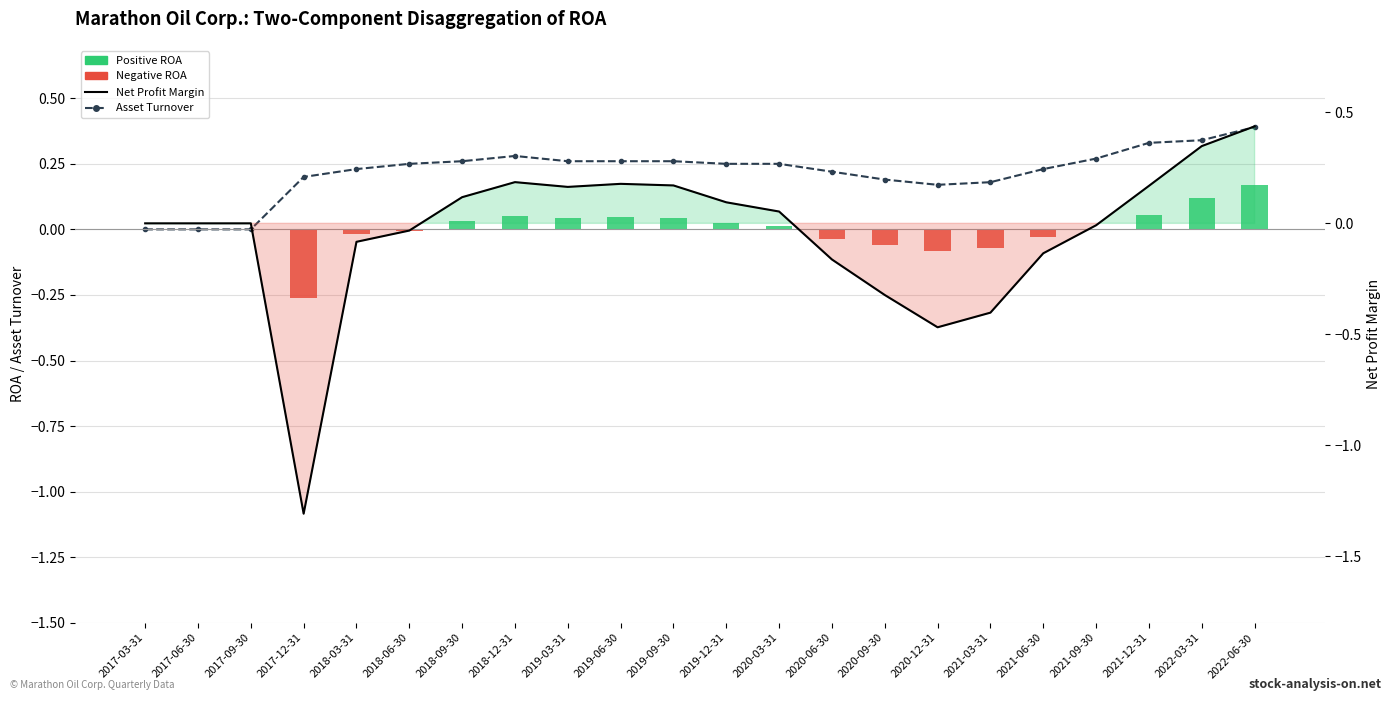

What is the minimum value for Net Profit Margin?

-1.3